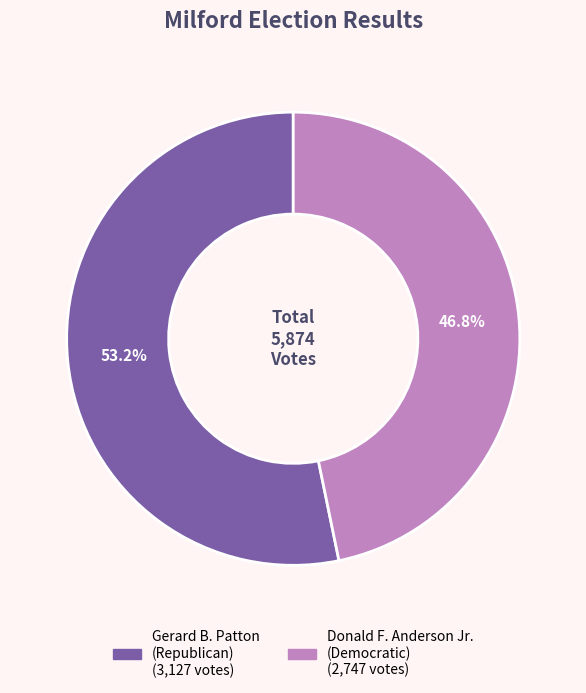

Count the number of slices in the pie.

2